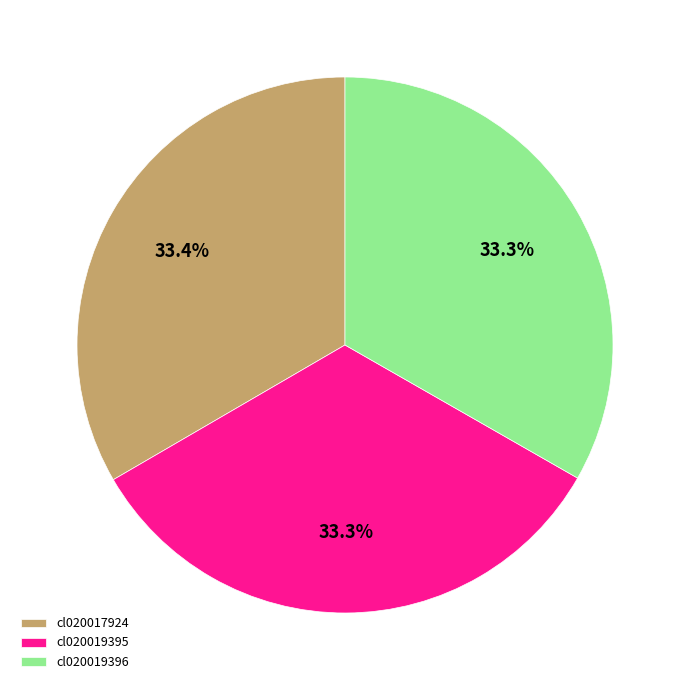

Approximately how many times larger is the value at cl020019395 compared to cl020019396?

1.0